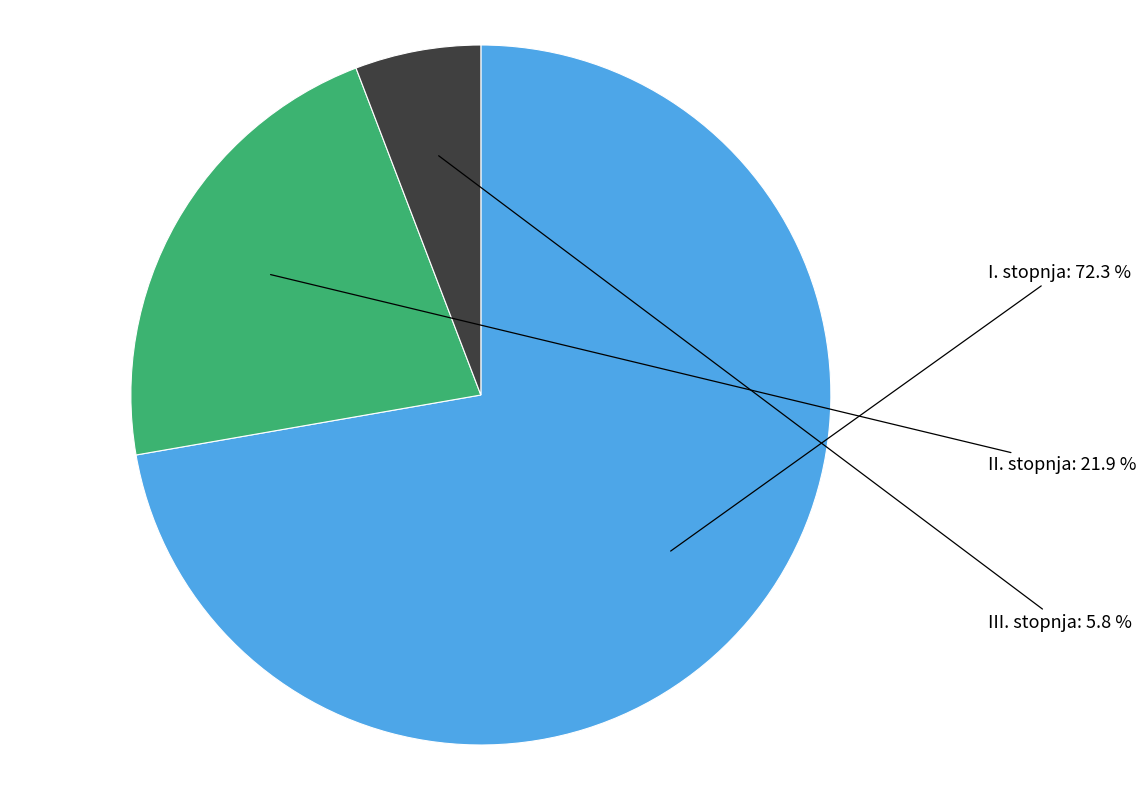

To the nearest percent, what is the difference between the I. and II. slice percentages?

50%